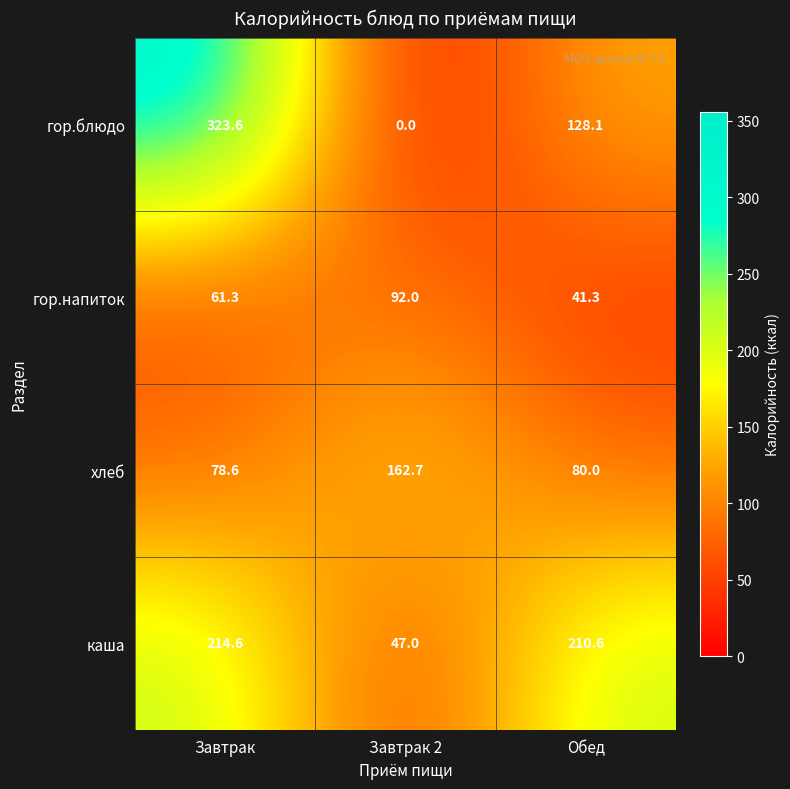

Reading left to right, transcribe all the data shown in this chart.

гор.блюдо: Завтрак=323.6	Завтрак 2=0.0	Обед=128.1
гор.напиток: Завтрак=61.3	Завтрак 2=92.0	Обед=41.3
хлеб: Завтрак=78.6	Завтрак 2=162.7	Обед=80.0
каша: Завтрак=214.6	Завтрак 2=47.0	Обед=210.6